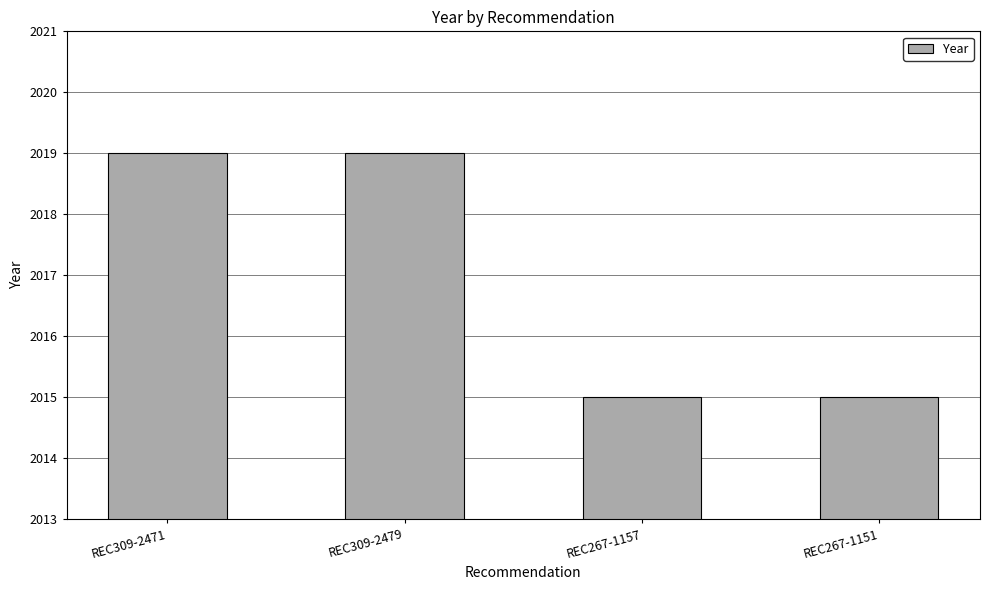

What is the maximum value shown in the chart?

2019